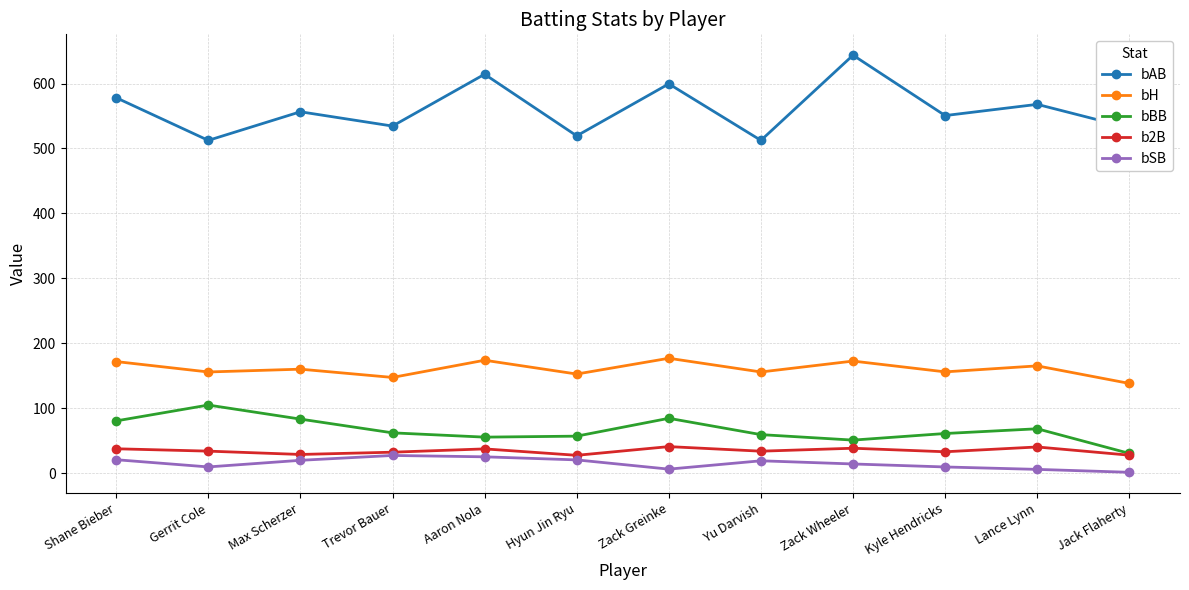

Is the value of bBB at Kyle Hendricks greater than the value of bAB at Yu Darvish?

No